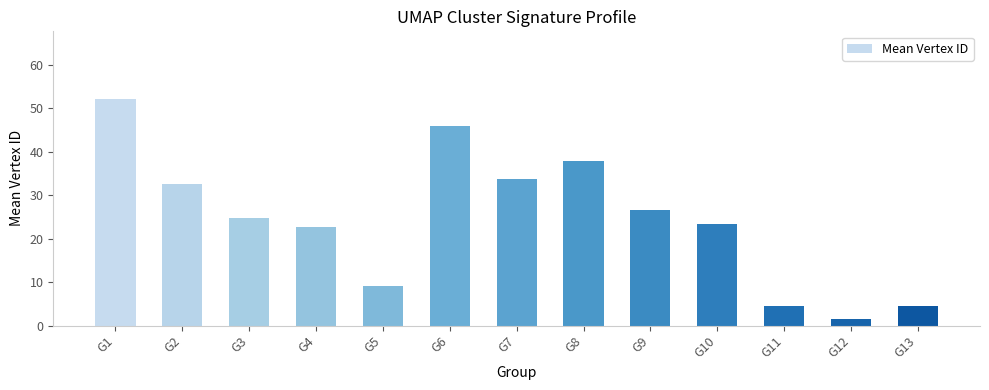

What is the change in value from G9 to G10?

-3.0